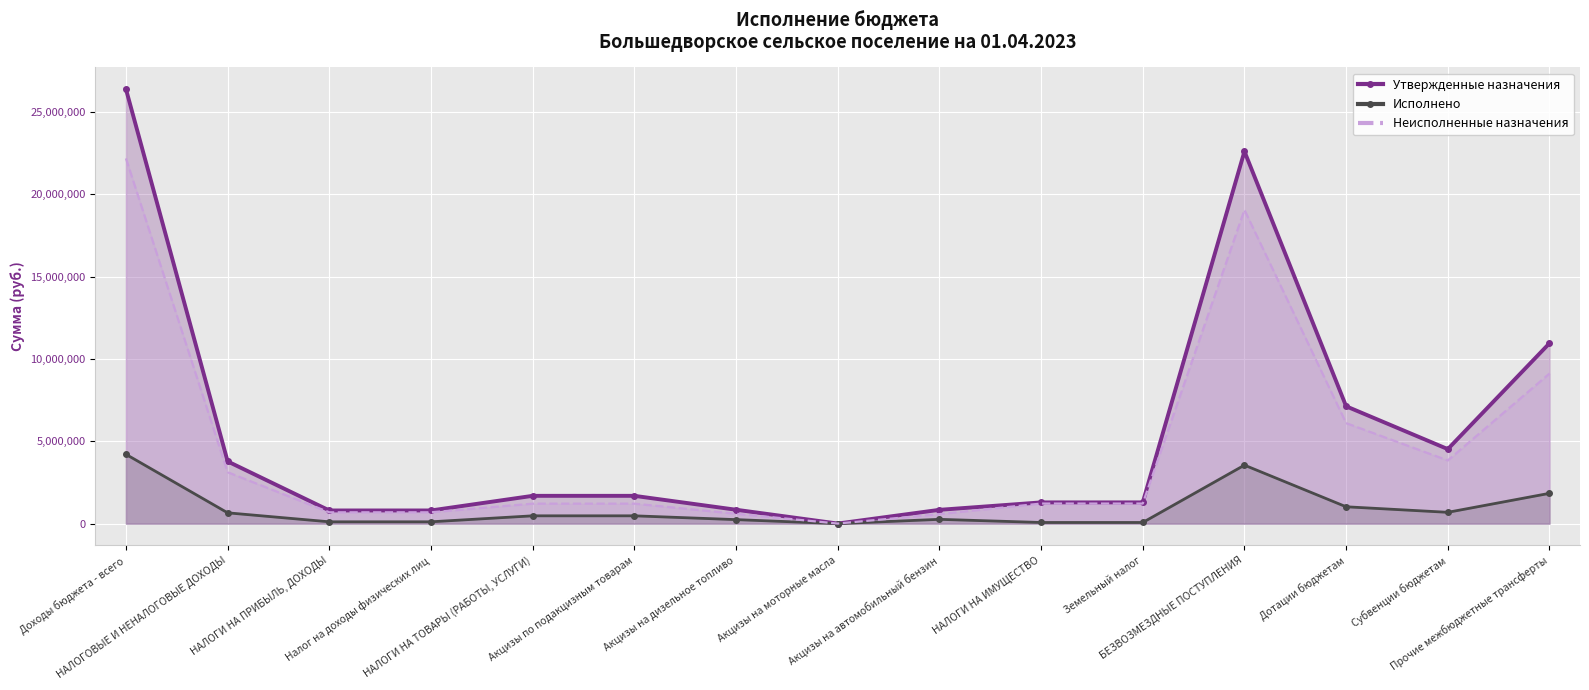

What are all the series names shown in the legend?

Утвержденные назначения, Исполнено, Неисполненные назначения